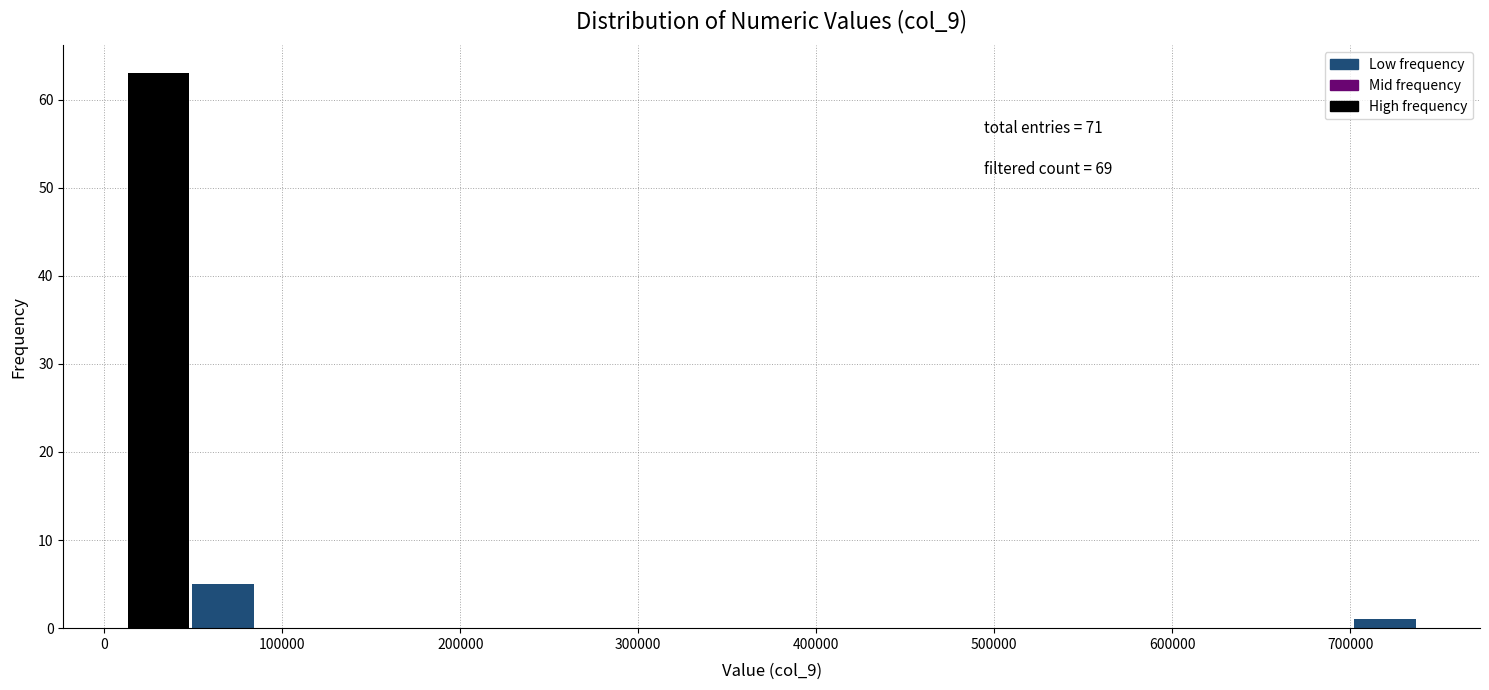

Read against the x-axis, roughly where is the centre of the tallest bar?

30000